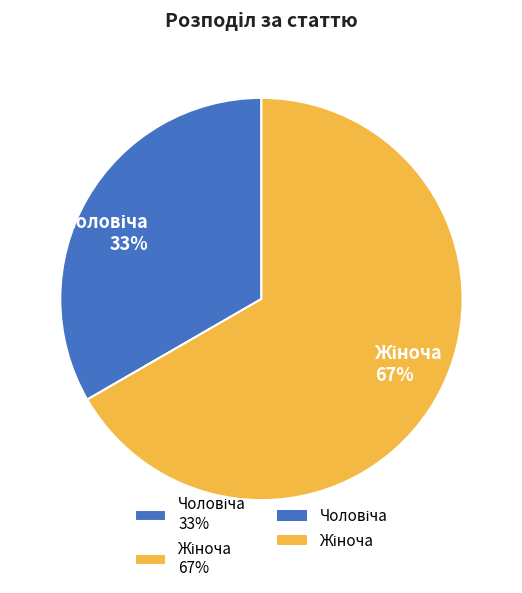

Is there any slice that represents more than half of the pie?

Yes